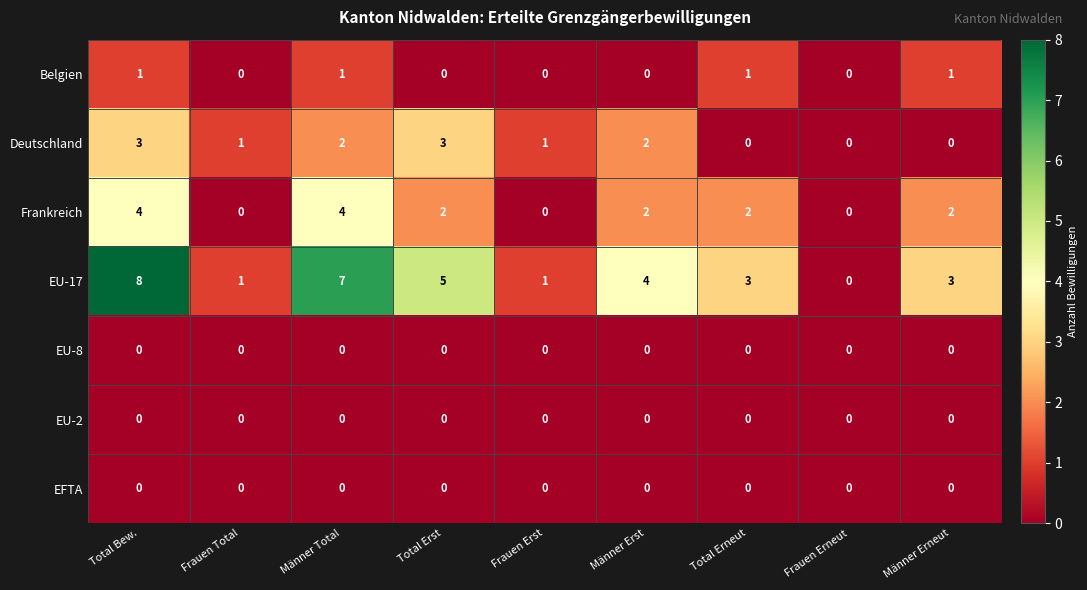

Which series has the widest spread of values?

EU-17